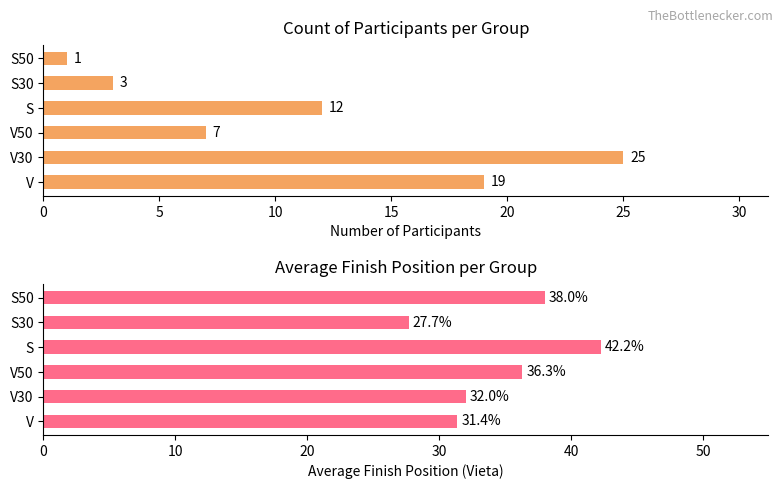

What is the value of the Count bar at the 1st from the left?

19.0